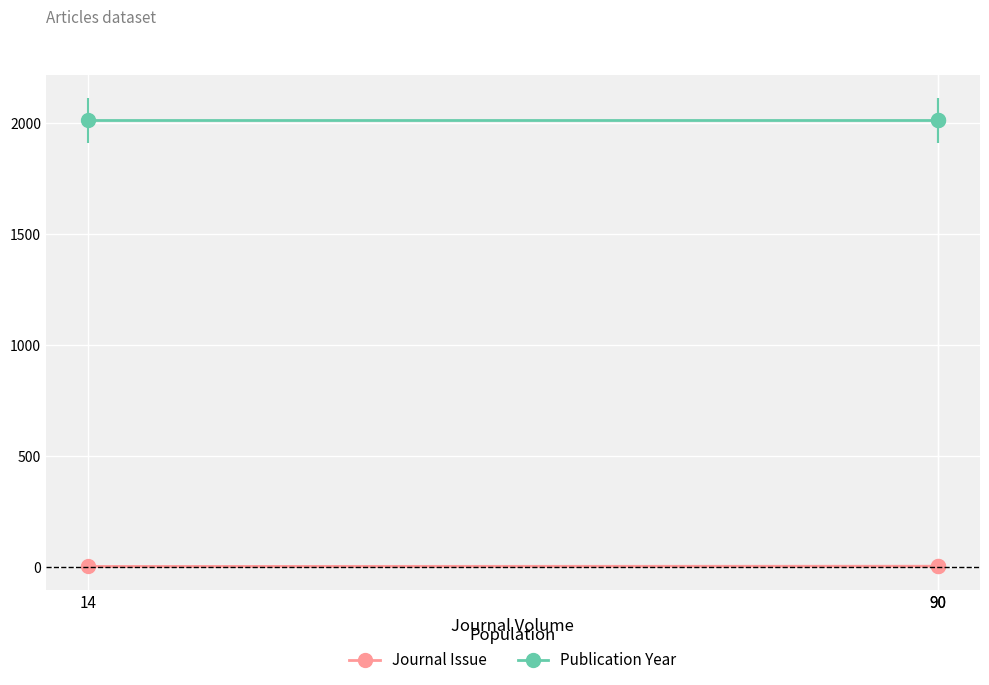

At 14, list the series in order from smallest to largest.

Journal Issue, Publication Year